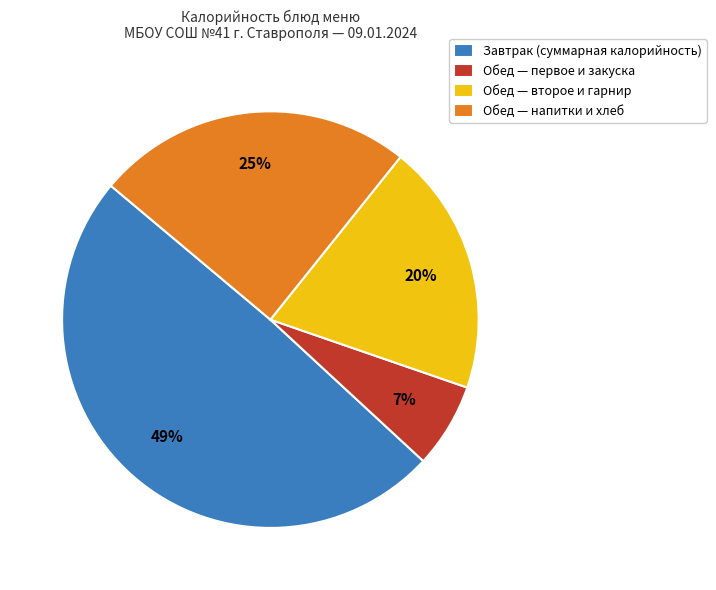

To the nearest percent, what is the average slice percentage?

25%